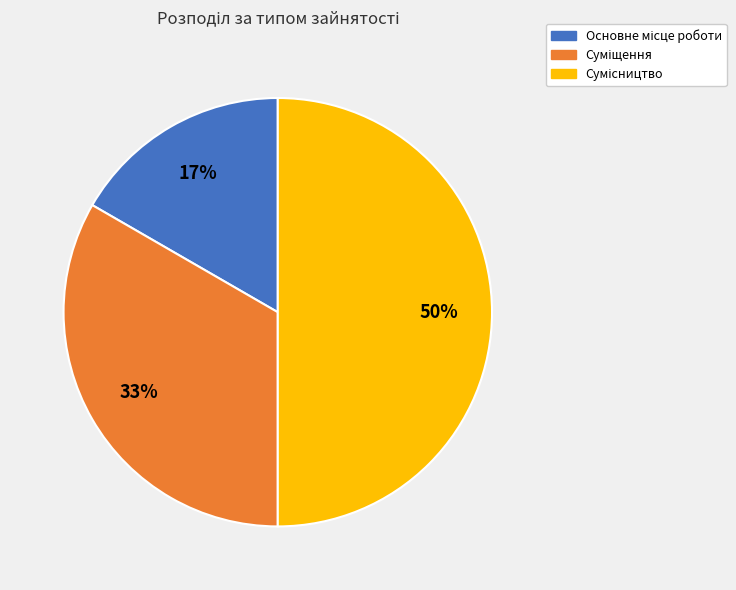

To the nearest percent, what is the difference between the largest and smallest slice percentages?

33%